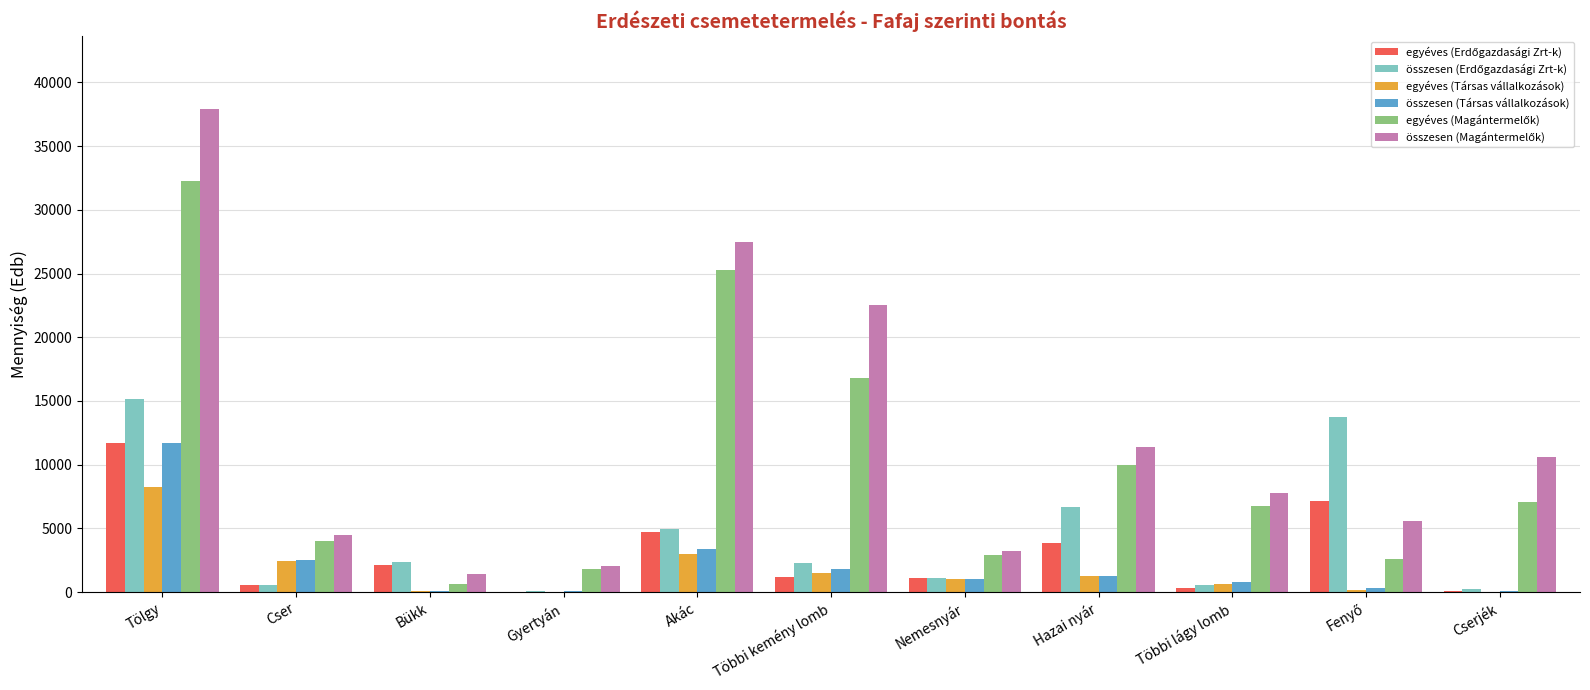

What is the difference between the összesen (Társas vállalkozások) values at Nemesnyár and Többi lágy lomb?

228.8